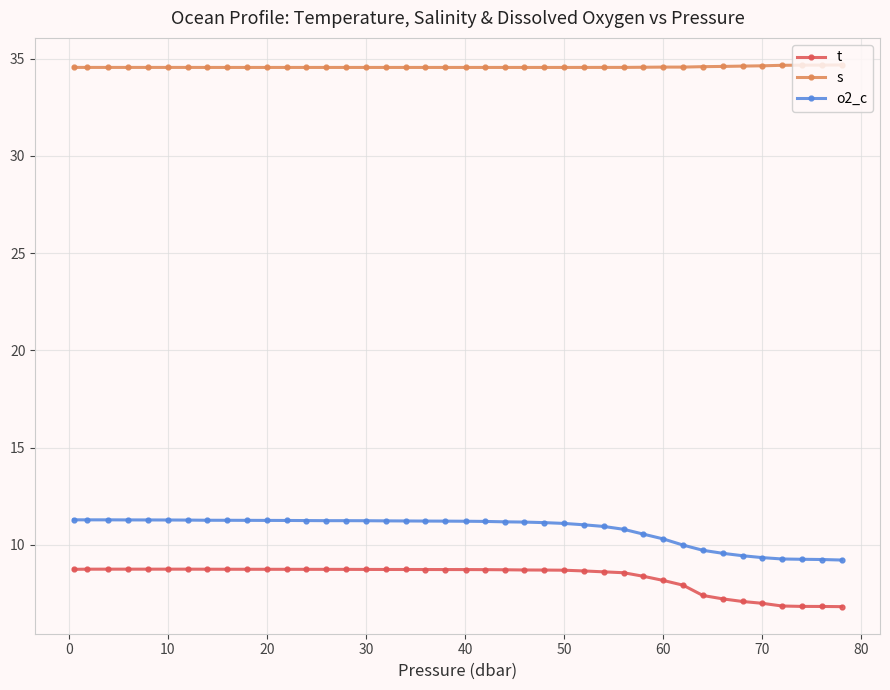

Which series has the largest total across all categories?

s